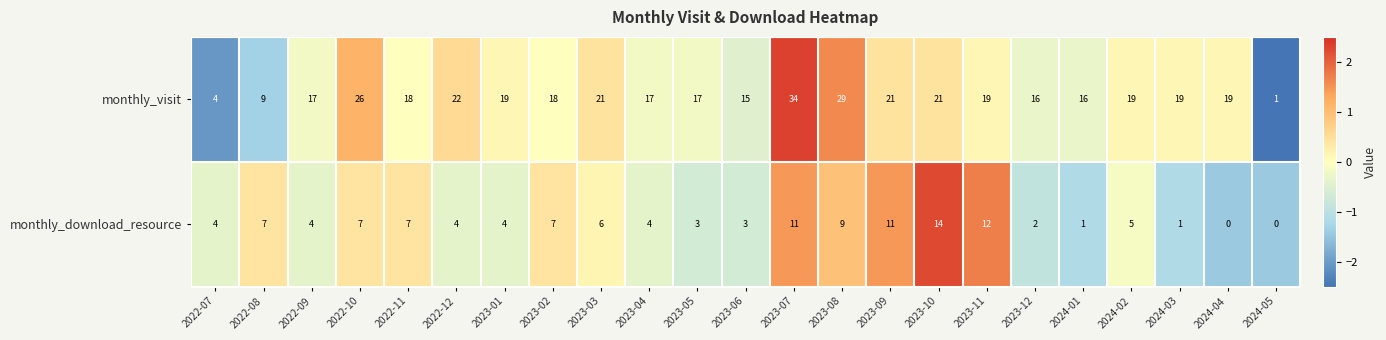

What is the maximum value shown in the chart?

34